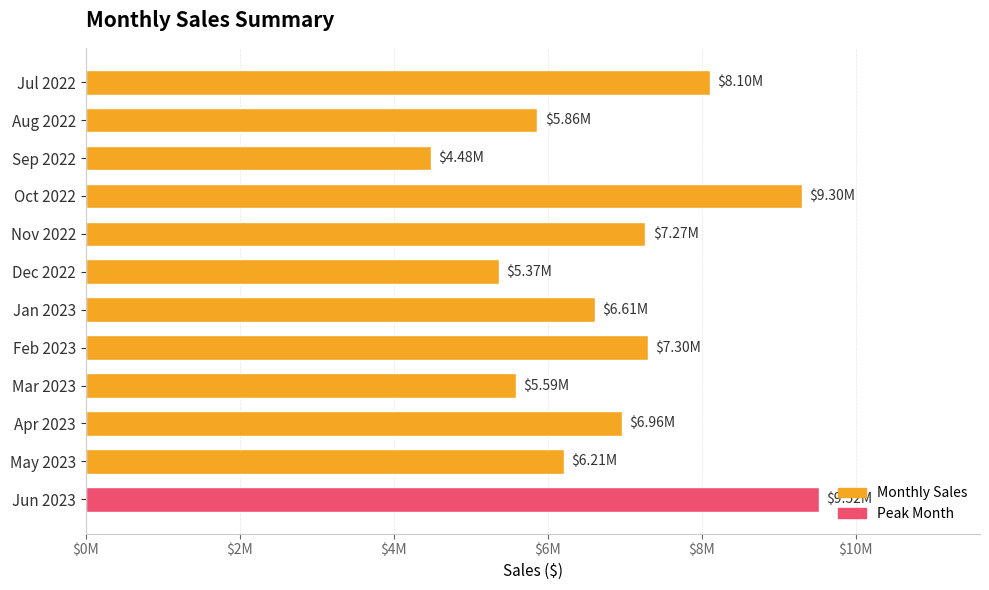

Does the chart contain any negative values?

No